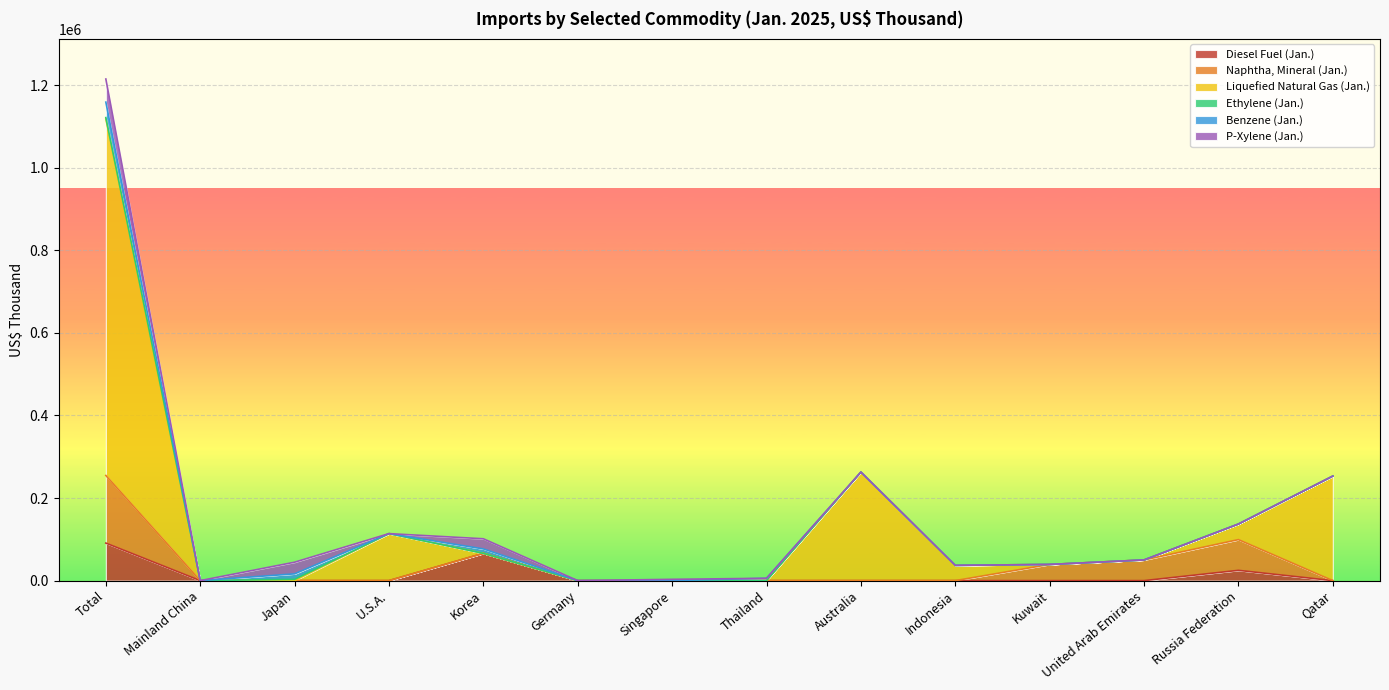

What is the value of the P-Xylene (Jan.) point at the 5th from the left?

24580